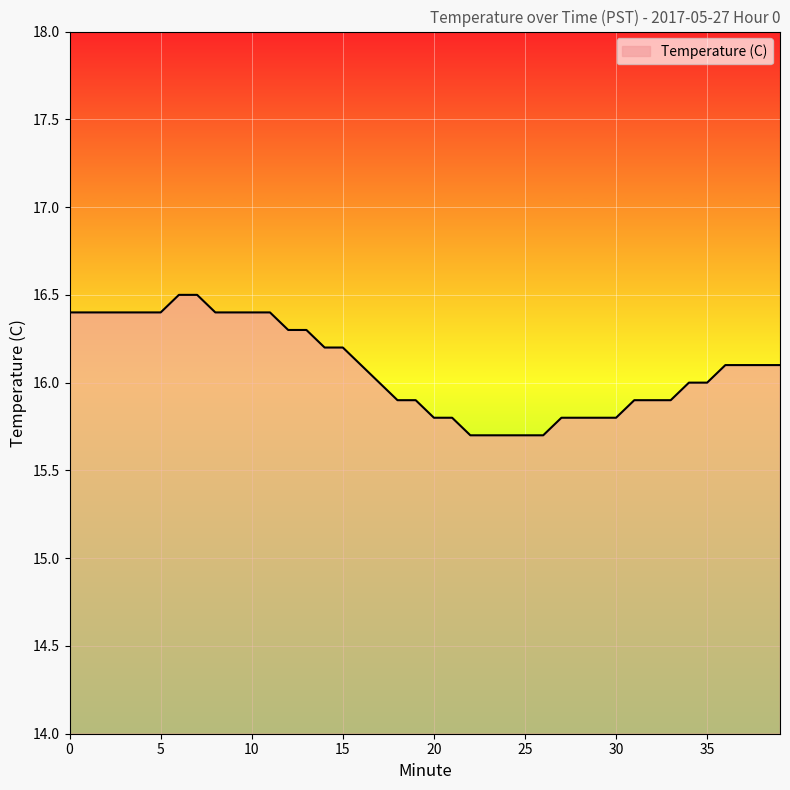

What is the maximum value shown in the chart?

16.5